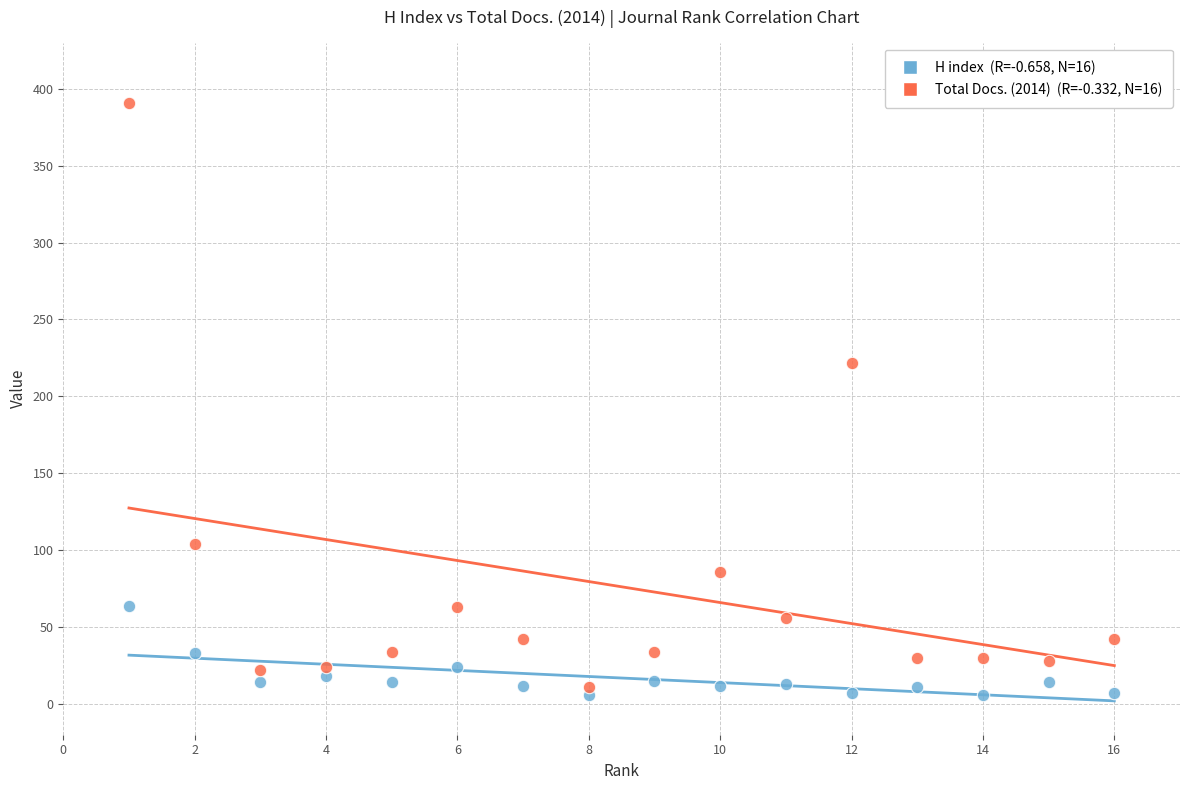

Across all data points, what is the range of X values (max minus min)?

15